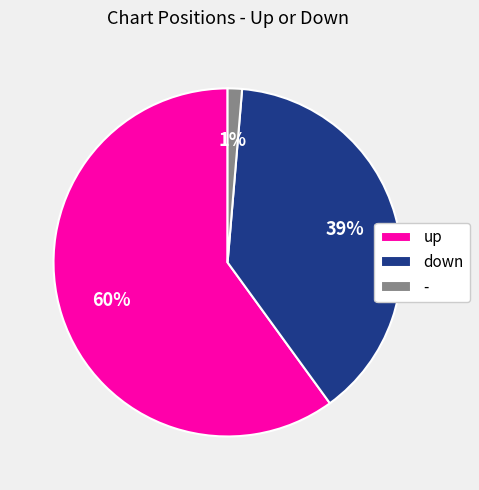

Is the sum of - and down greater than half?

No